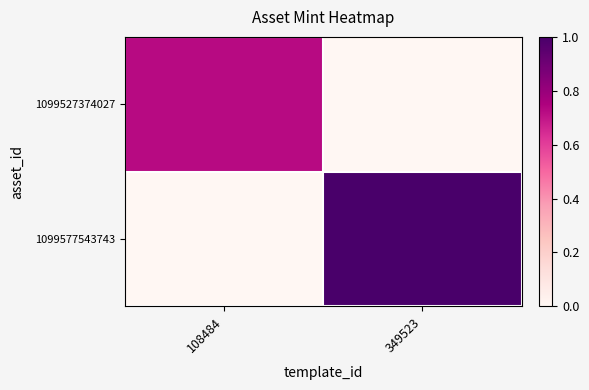

What is the total value across all series at 108484?

0.7